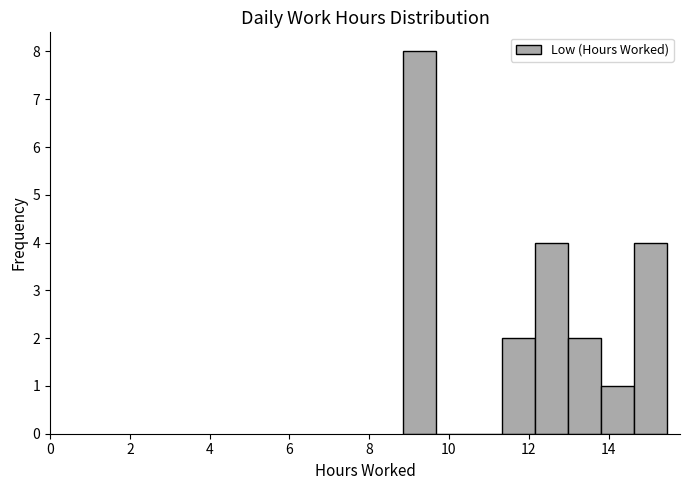

Which range on the x-axis has the tallest bar?

8.8 to 9.6